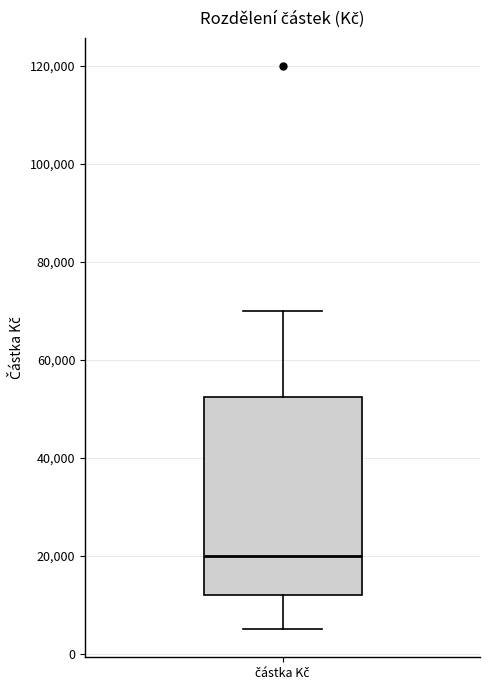

Transcribe this box plot: give where the median line is, the range the box spans, and where the two whiskers end, as read against the y-axis. The values are not printed on the chart, so give them approximately, as read against the axis.

median 20000, box 12000 to 52000, whiskers 6000 to 70000